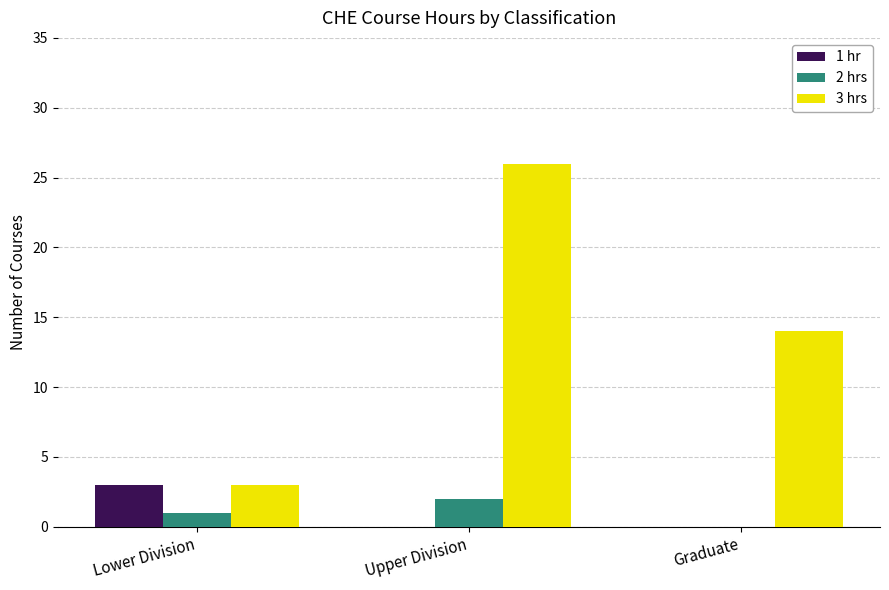

Is it true that 2 hrs equals 2 at Upper Division?

True